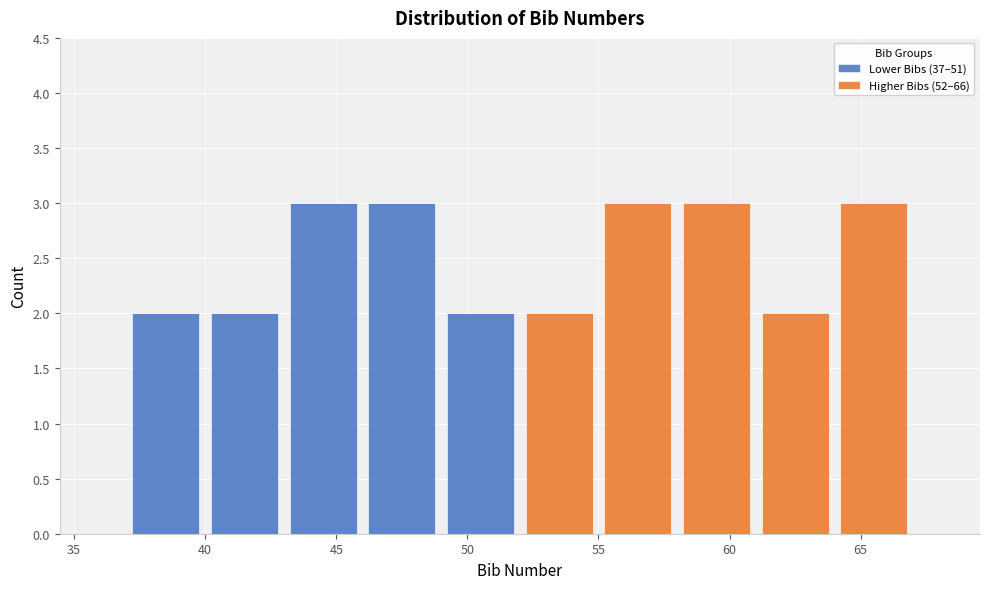

What is the total height of the stacked bar covering 37 to 40 on the x-axis? The values are not printed on the chart, so give them approximately, as read against the axis.

2